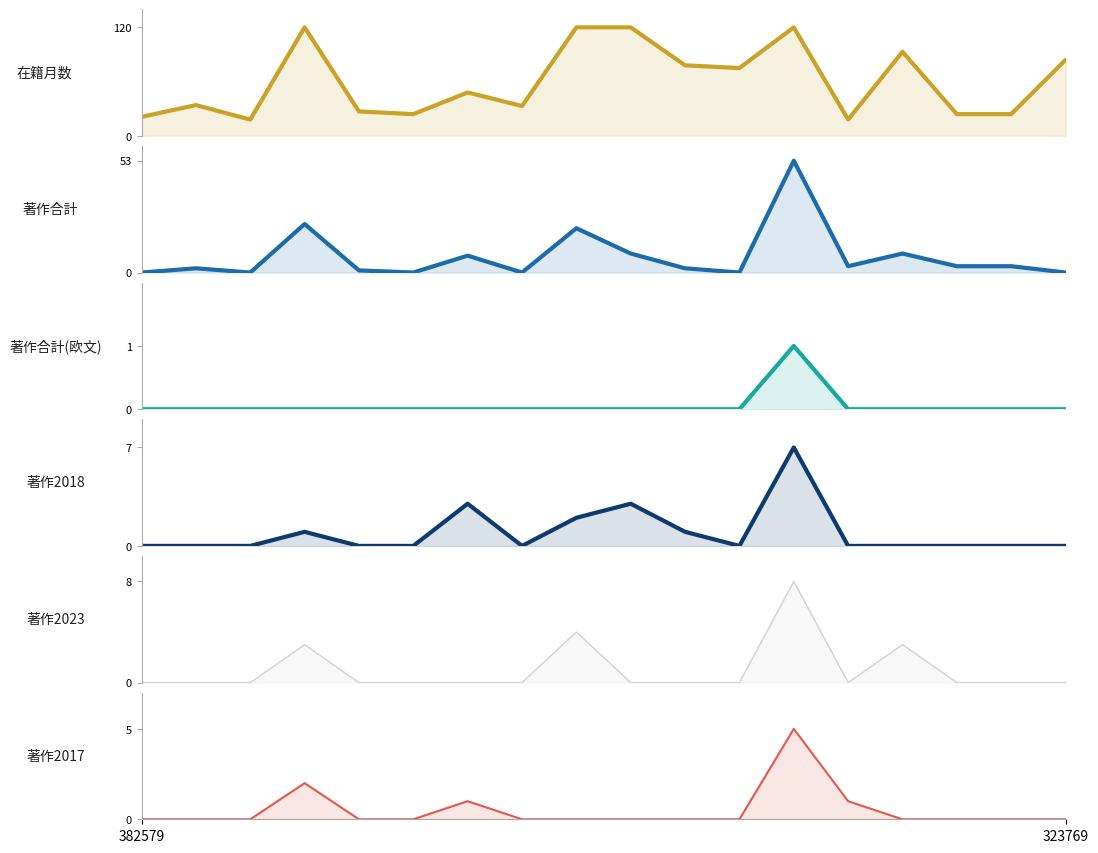

At 323769, list the series in order from smallest to largest.

著作合計, 著作合計(欧文), 著作2018, 著作2023, 著作2017, 在籍月数